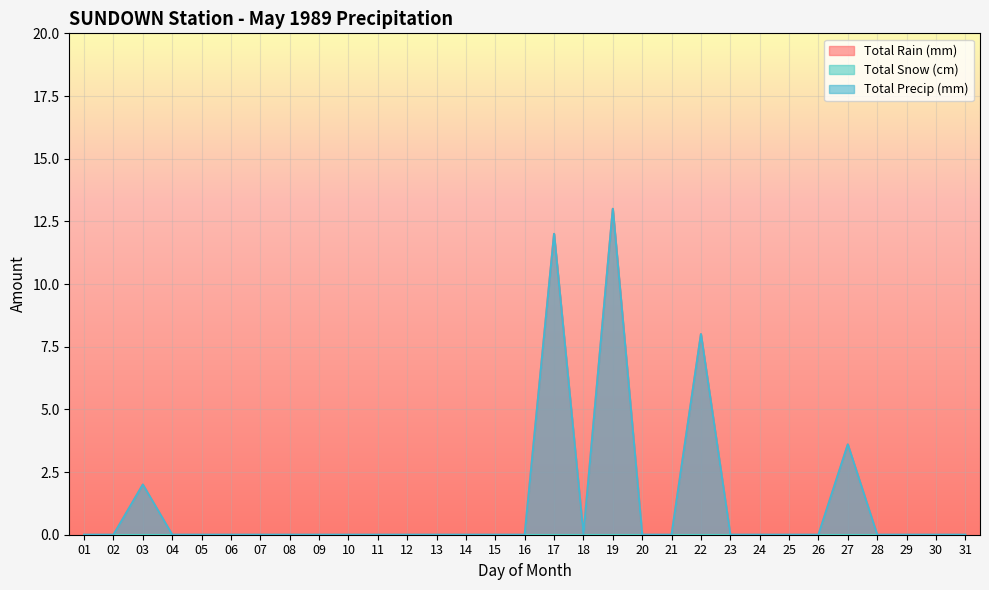

Where is the first local maximum for Total Rain (mm)?

03